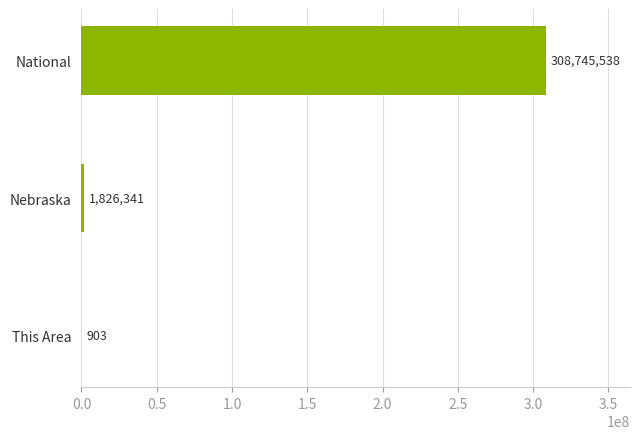

Between This Area and Nebraska, which is larger?

Nebraska